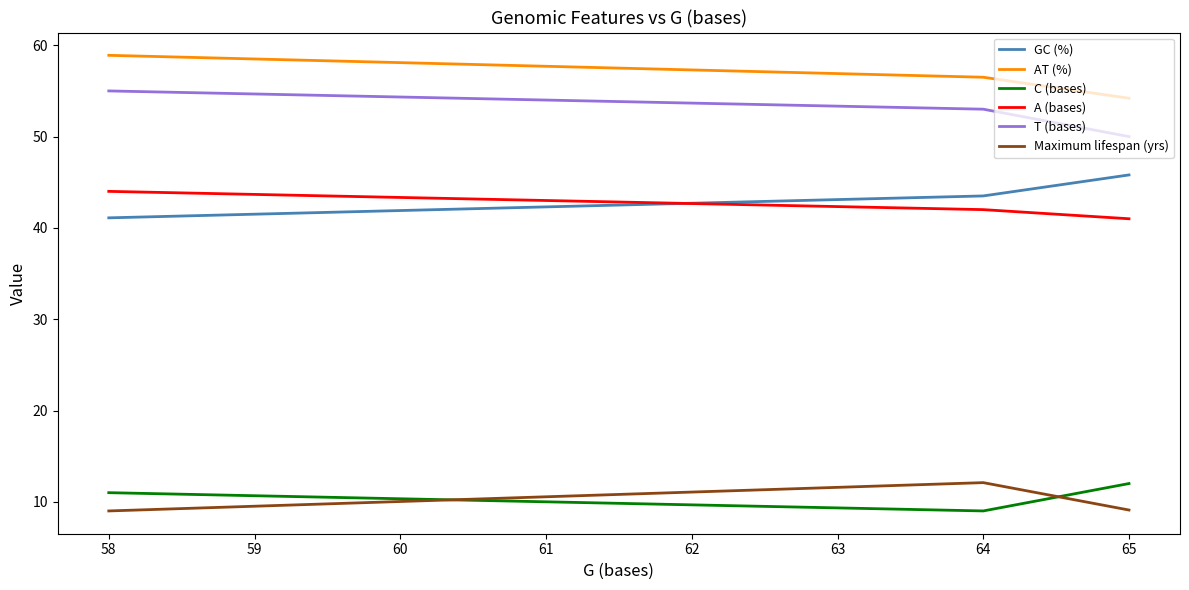

The AT (%) series shows 91.7 at 58. True or false?

False